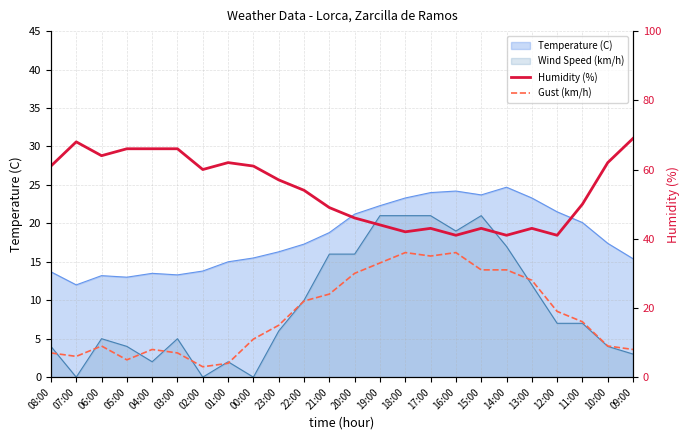

True or false: Humidity (%) and Gust (km/h) intersect in this chart.

False